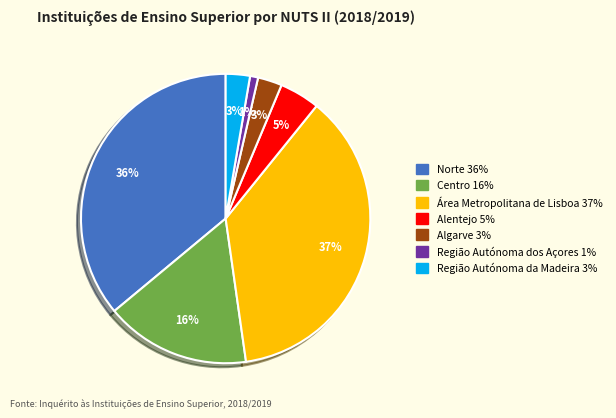

To the nearest percent, what is the average slice percentage?

14%